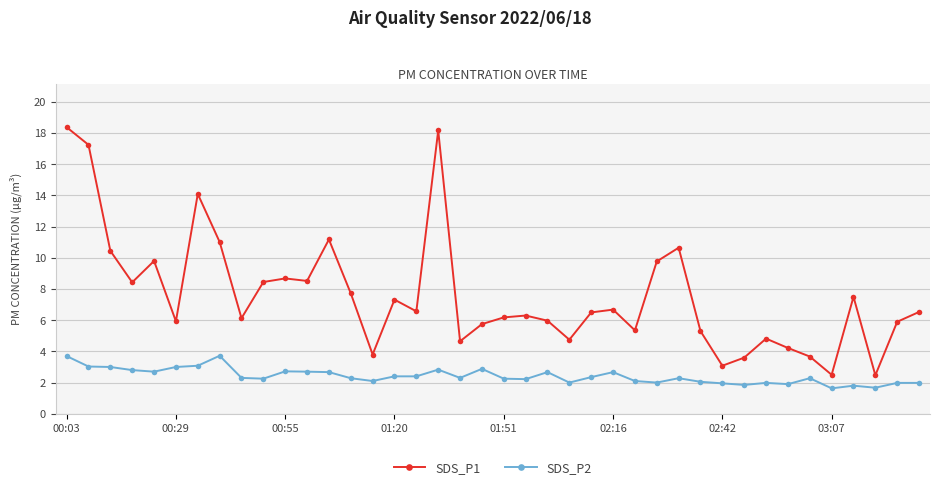

What is the minimum value shown in the chart?

1.6